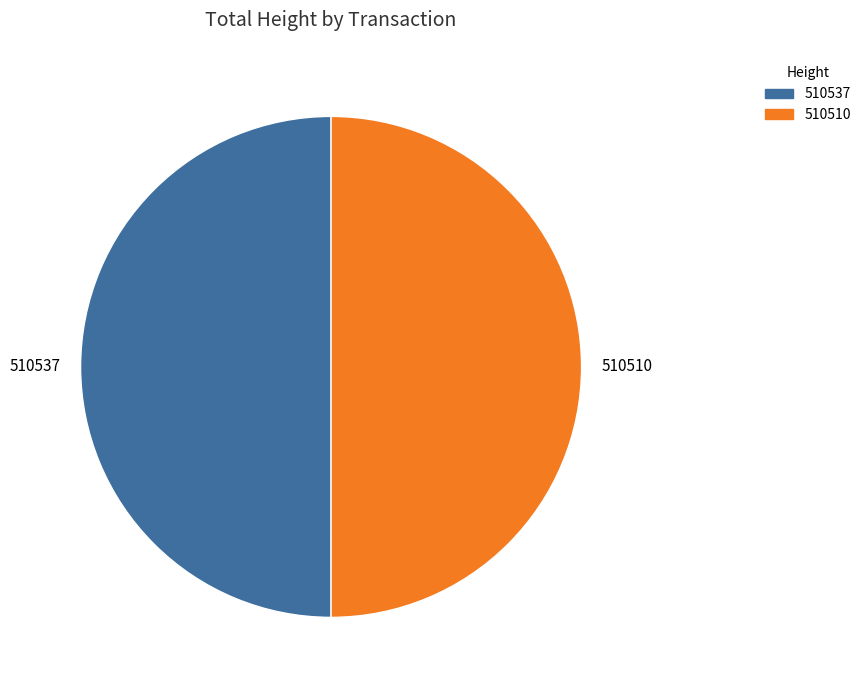

The 510537 slice represents 65% of the pie. True or false?

False